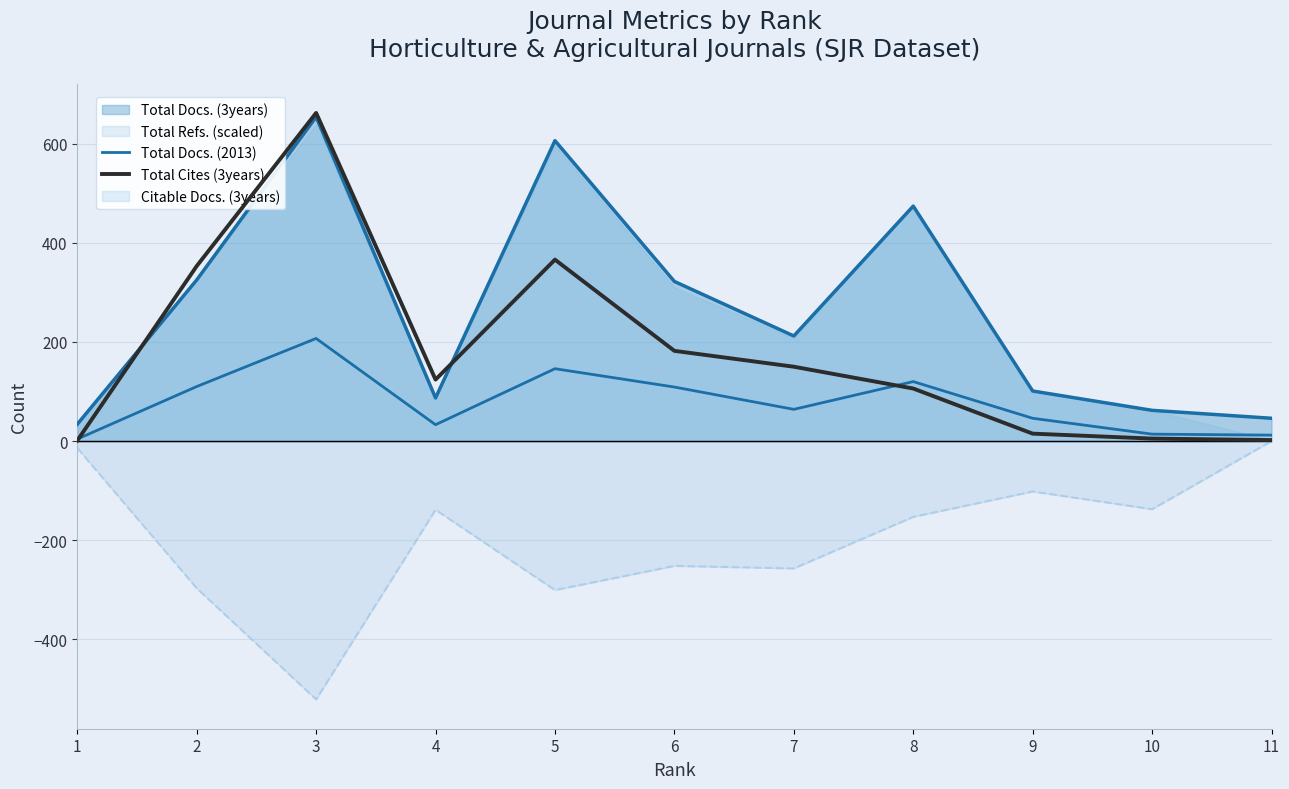

Which series ends up on top after the final intersection of Total Cites (3years) and Total Docs. (2013)?

Total Docs. (2013)